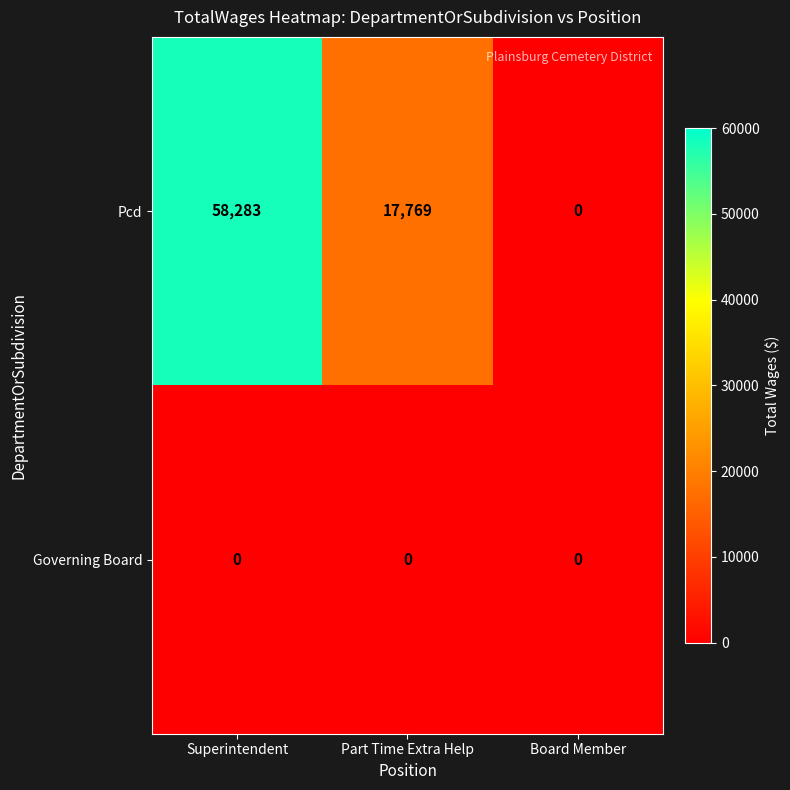

Which series has the widest spread of values?

Pcd